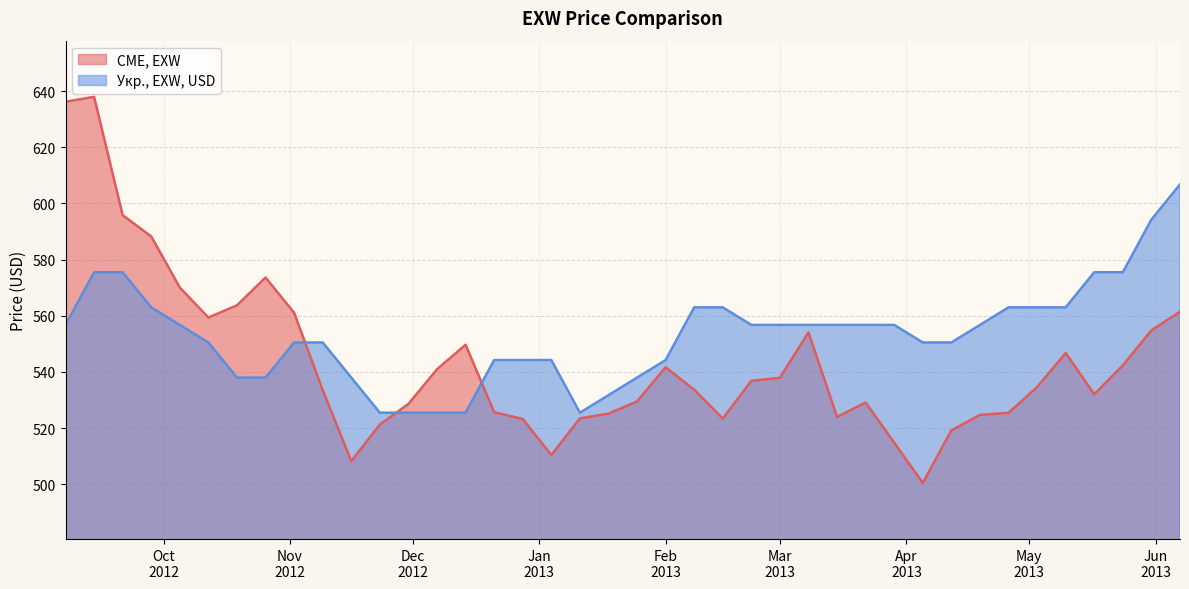

How many lines are shown in the chart?

2